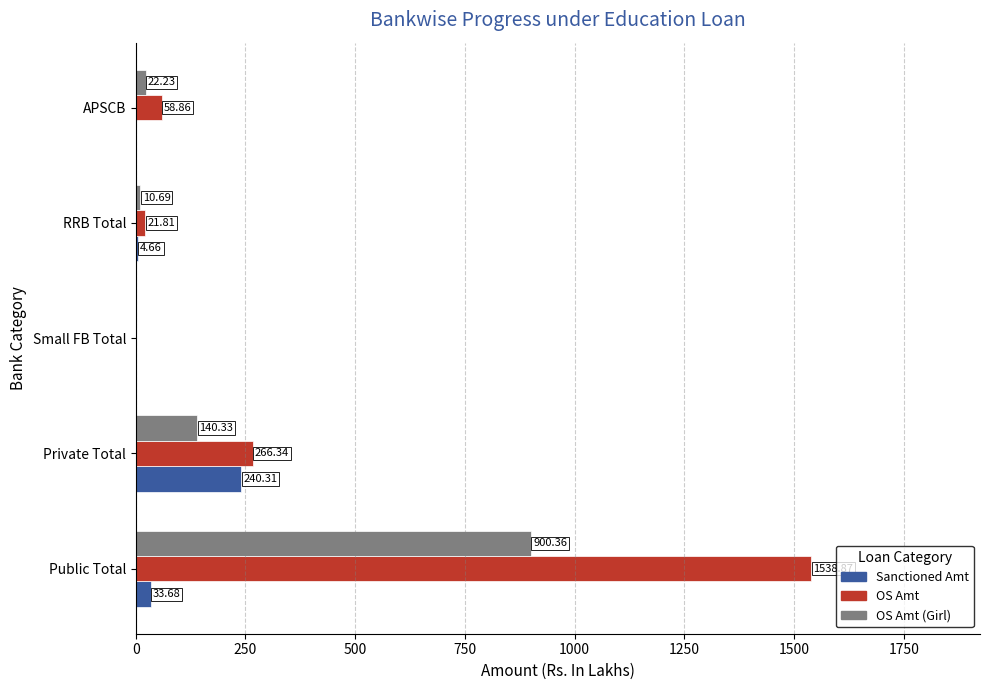

At which label is OS Amt closest to 769?

Private Total